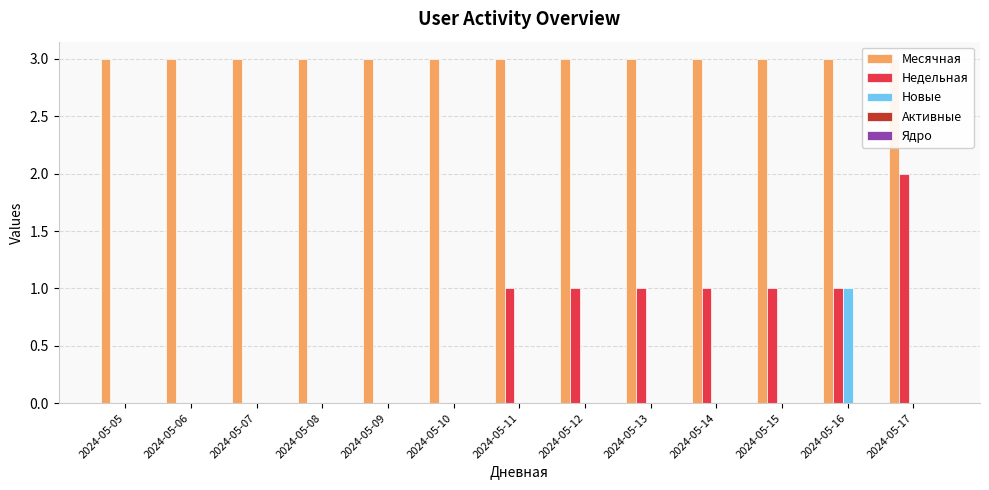

Which series has the largest total across all categories?

Месячная